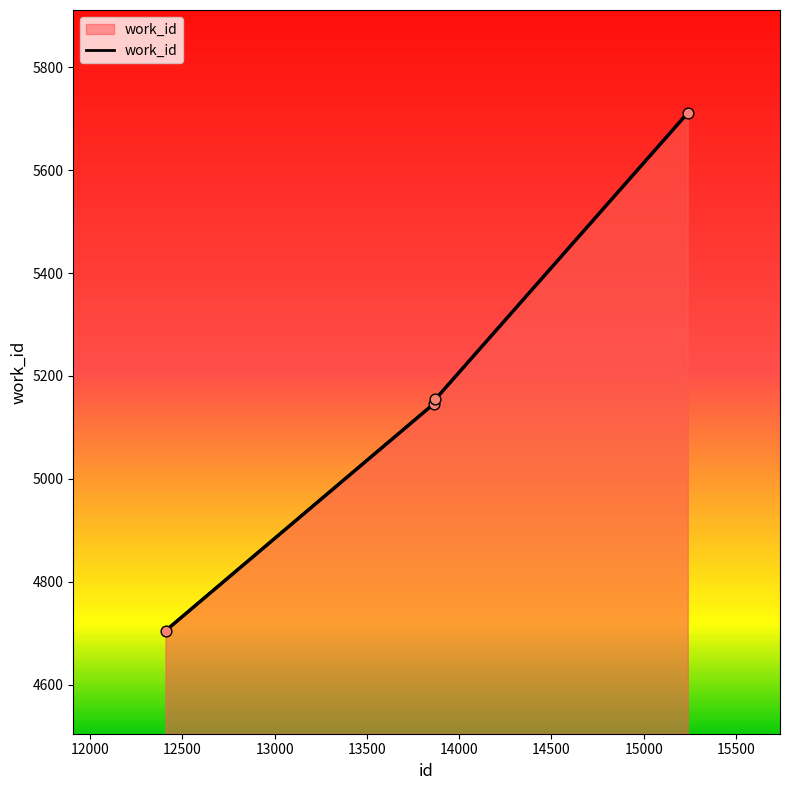

Which has a higher value, 12409 or 13863?

13863